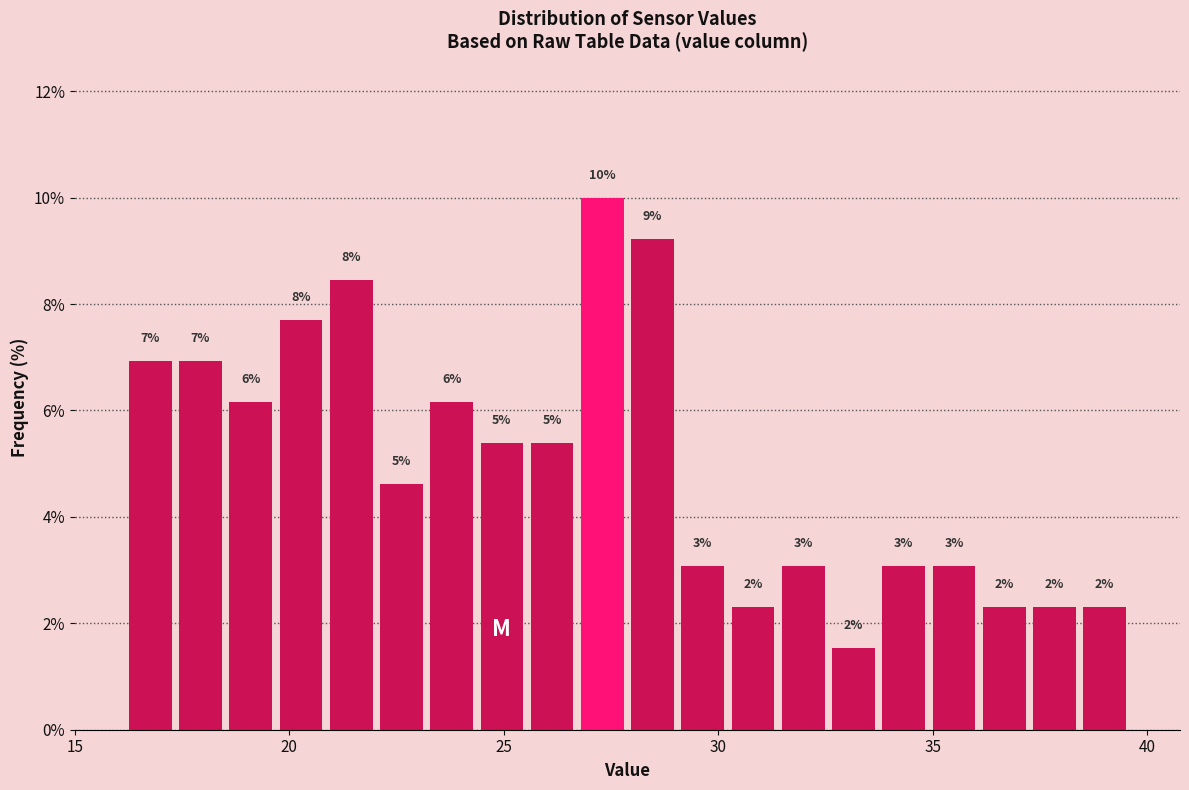

Read against the x-axis, roughly where is the centre of the tallest bar?

27.5